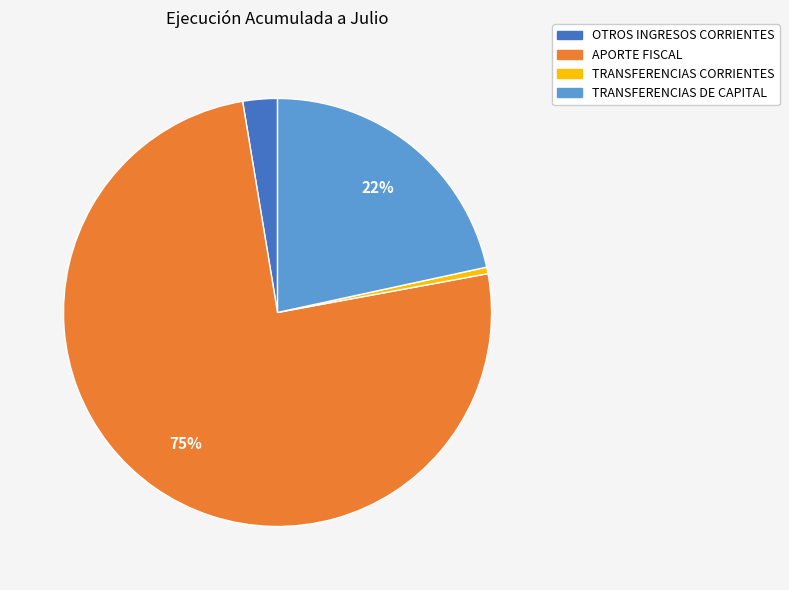

Rank the categories by value from highest to lowest.

APORTE FISCAL, TRANSFERENCIAS DE CAPITAL, OTROS INGRESOS CORRIENTES, TRANSFERENCIAS CORRIENTES